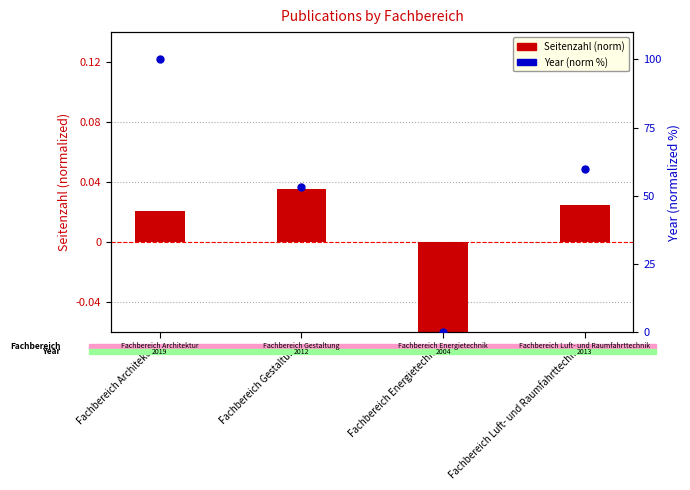

Which series has the largest total across all categories?

Year (norm %)